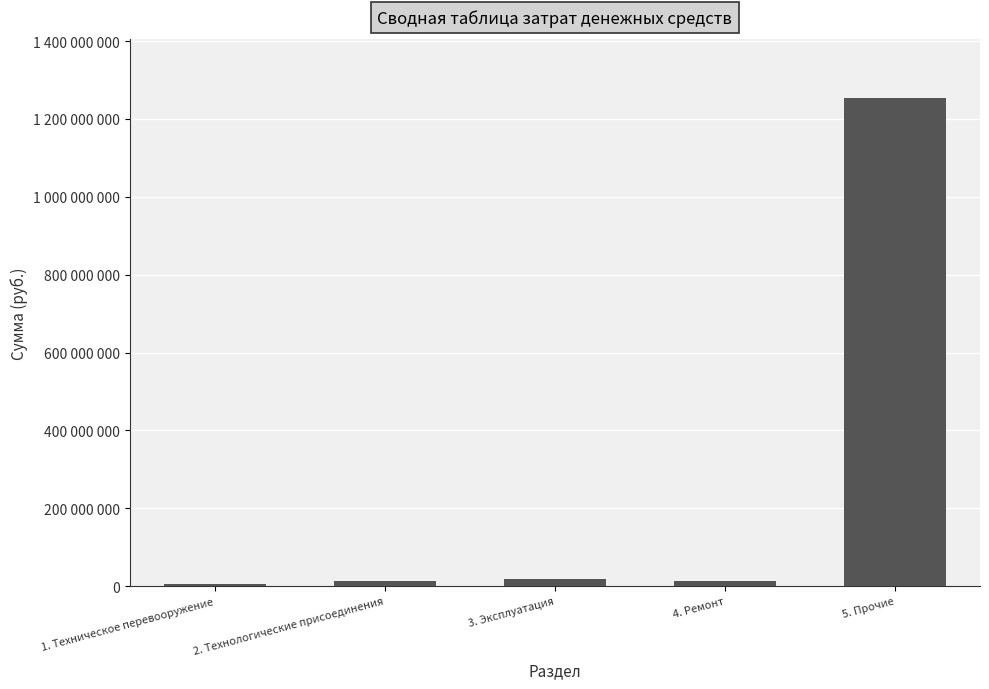

What is the difference between the maximum and minimum values?

1247623000